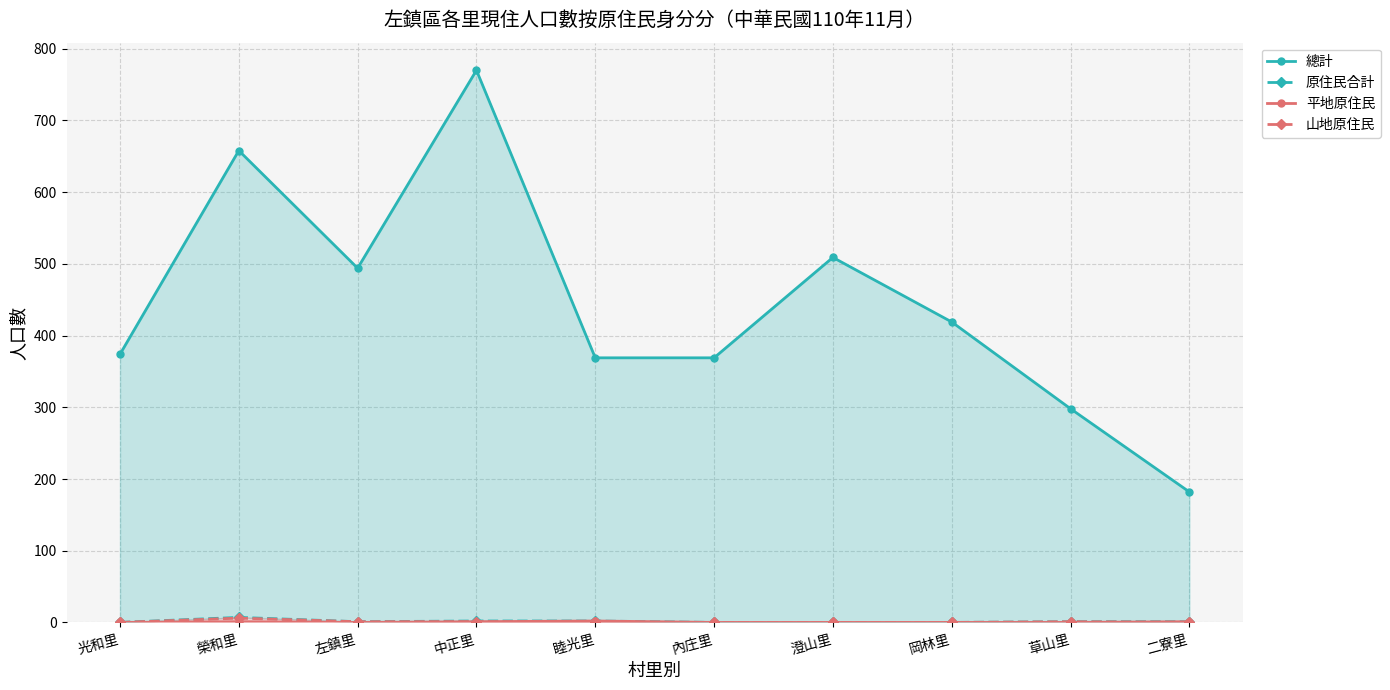

What are all the series names shown in the legend?

總計, 原住民合計, 平地原住民, 山地原住民